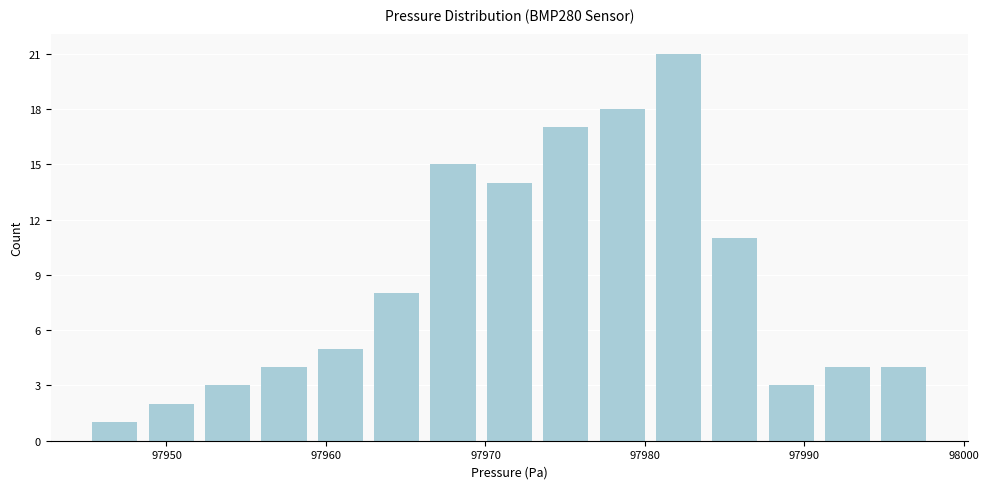

Around what value on the x-axis is the tallest bar? Give the approximate position of its centre, as read against the axis.

97982